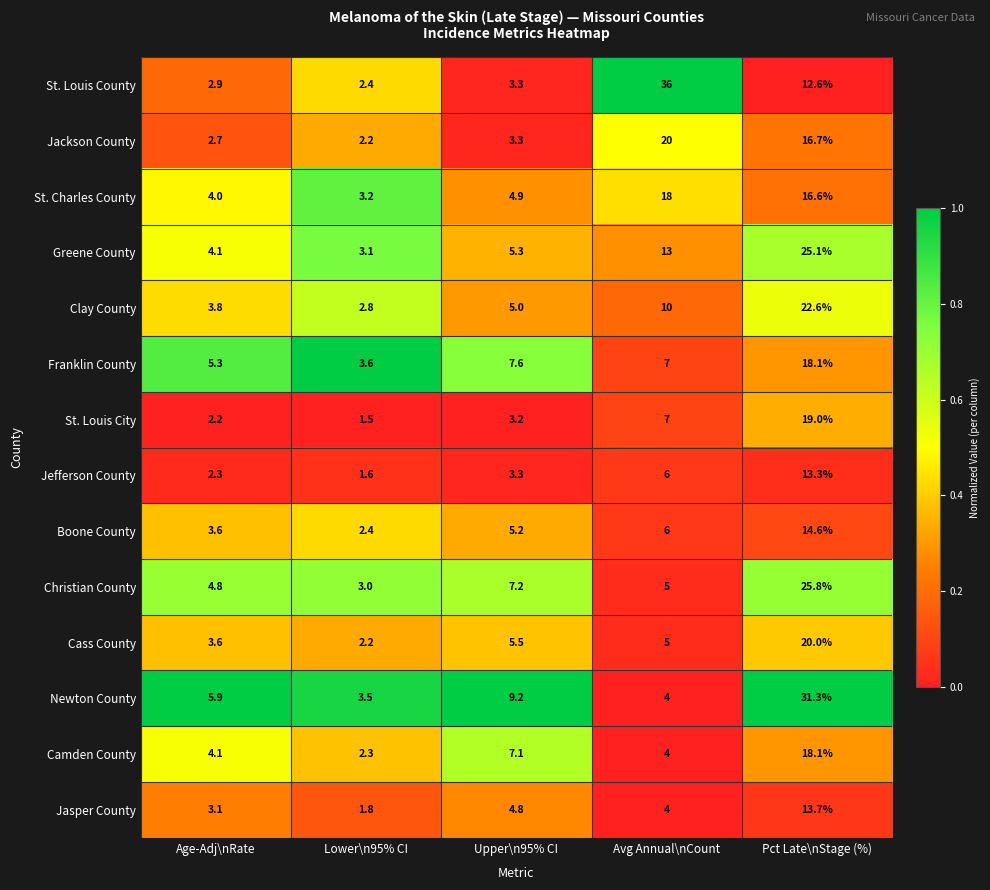

What is the sum of the Jackson County values at Avg Annual\nCount and Age-Adj\nRate?

22.7